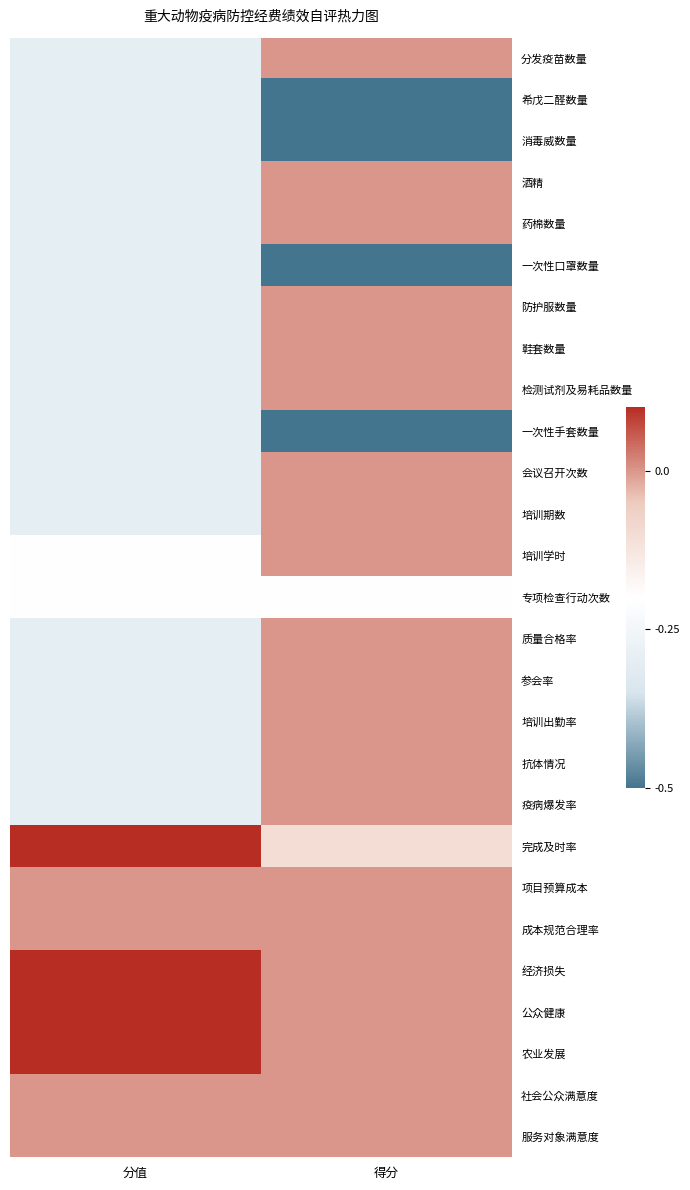

What is the maximum value shown in the chart?

0.5